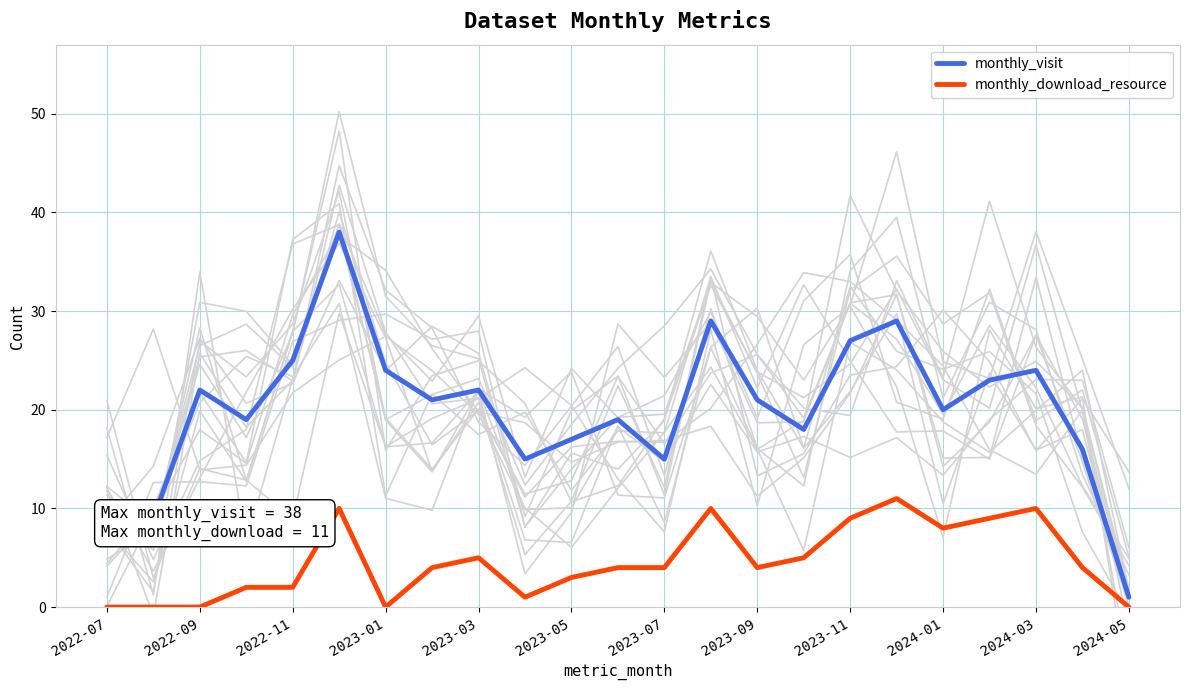

Count the number of categories in the chart.

23